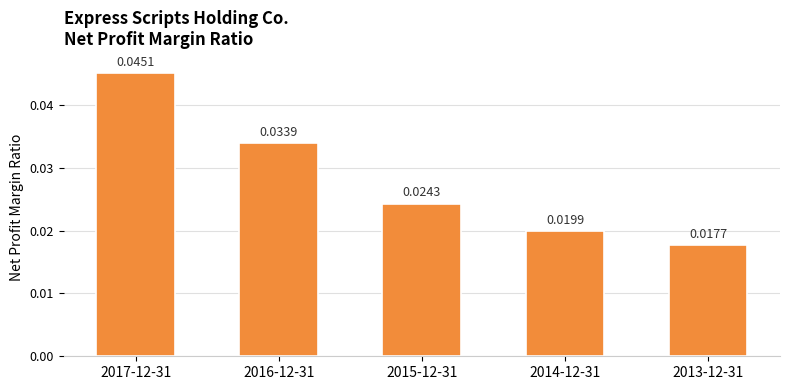

List the labels in order of value, smallest first.

2013-12-31, 2014-12-31, 2015-12-31, 2016-12-31, 2017-12-31